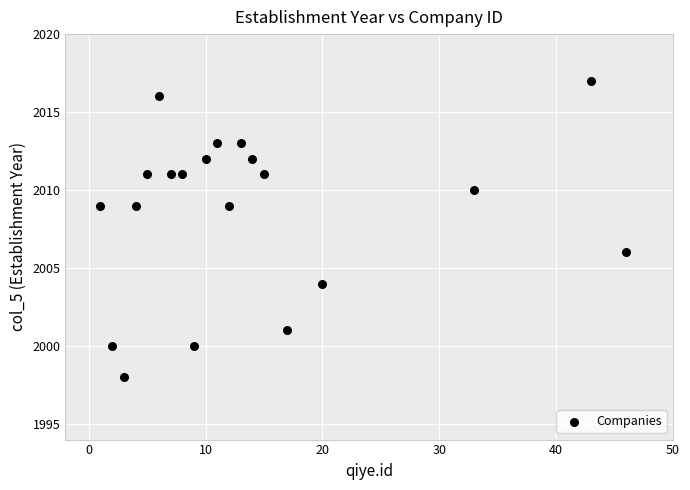

What is the range of Y values (max minus min)?

19